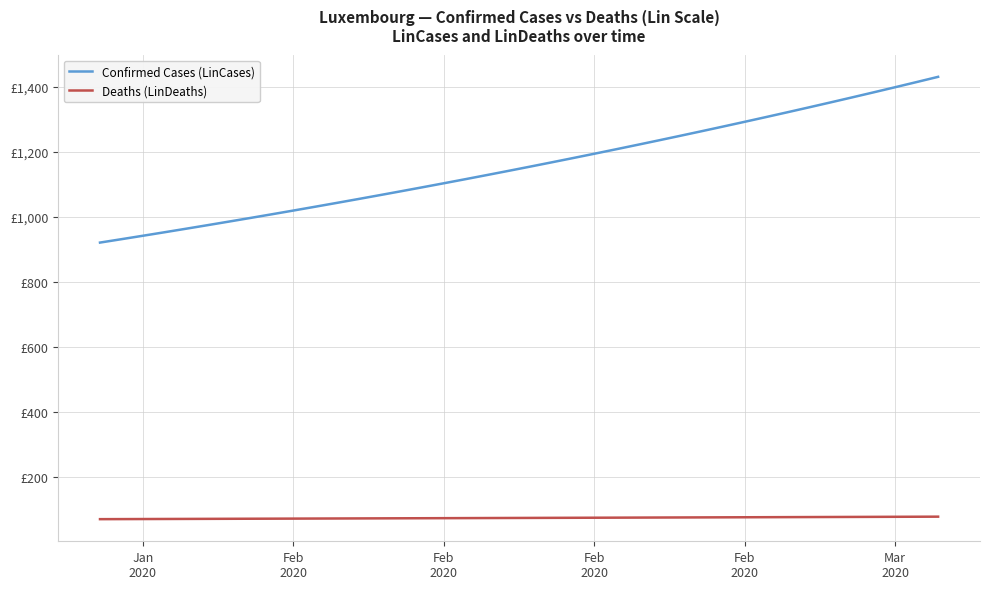

At how many categories does at least one series exceed 1162?

19